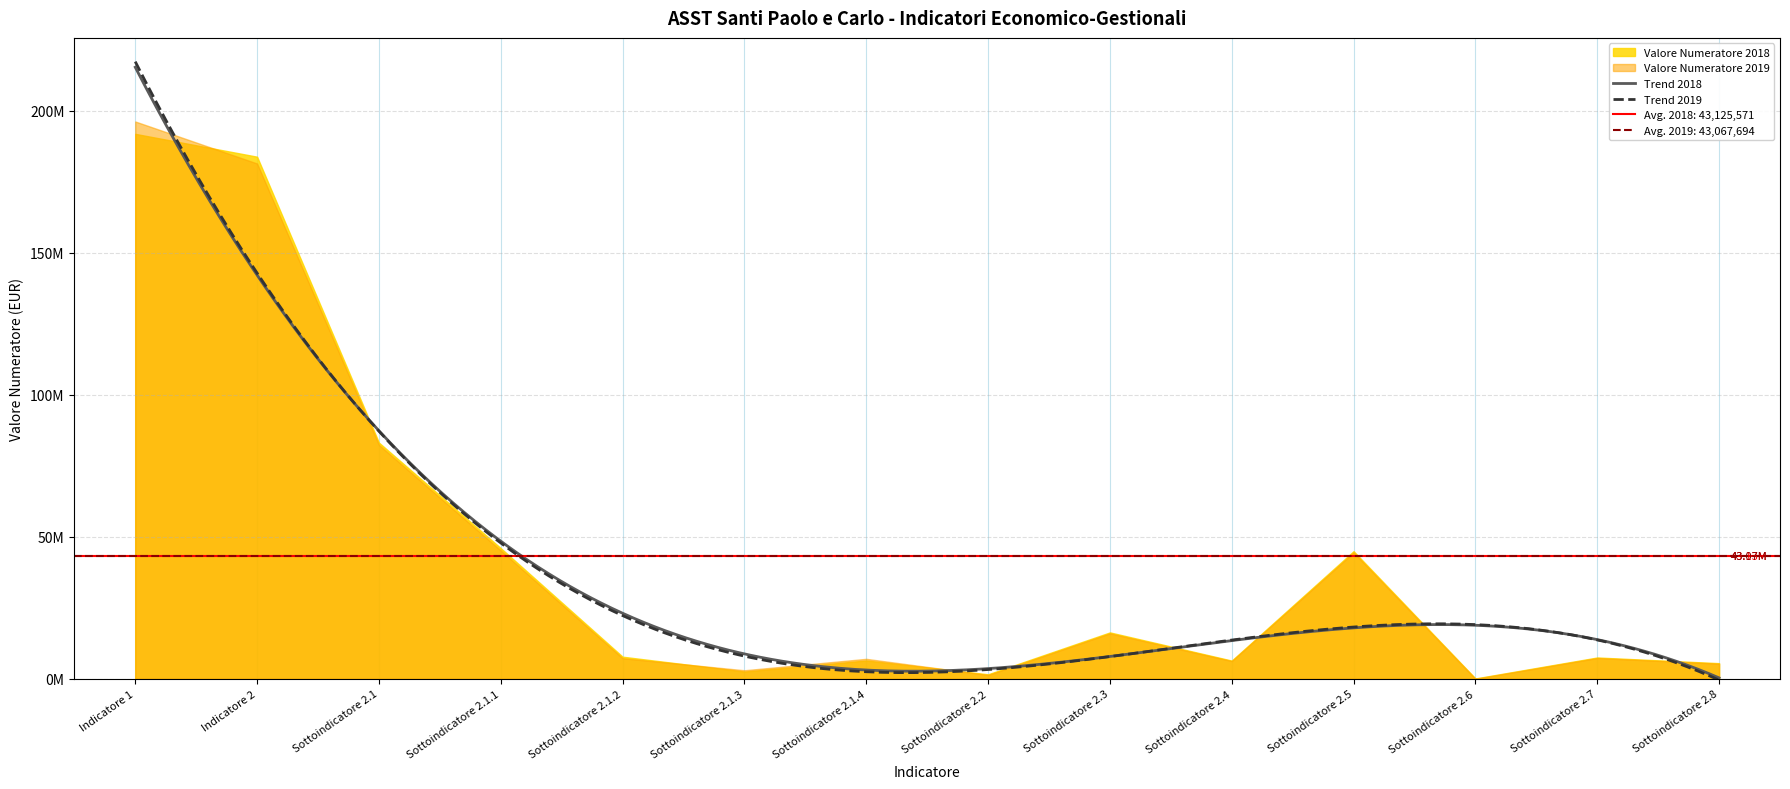

Between Indicatore 2 and Sottoindicatore 2.6, which is larger?

Indicatore 2